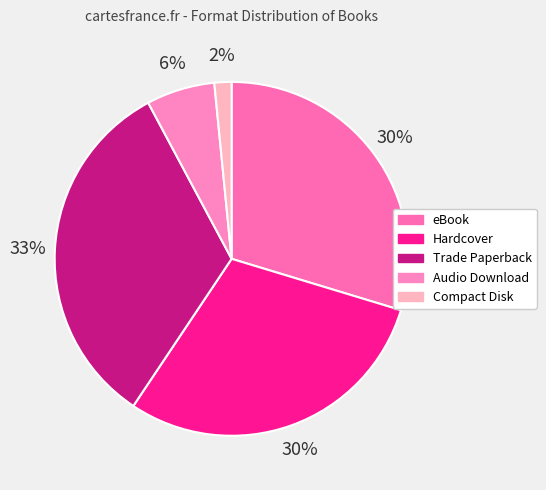

To the nearest percent, what is the average slice percentage?

20%